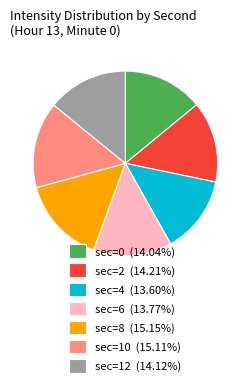

Is there any slice that represents more than half of the pie?

No